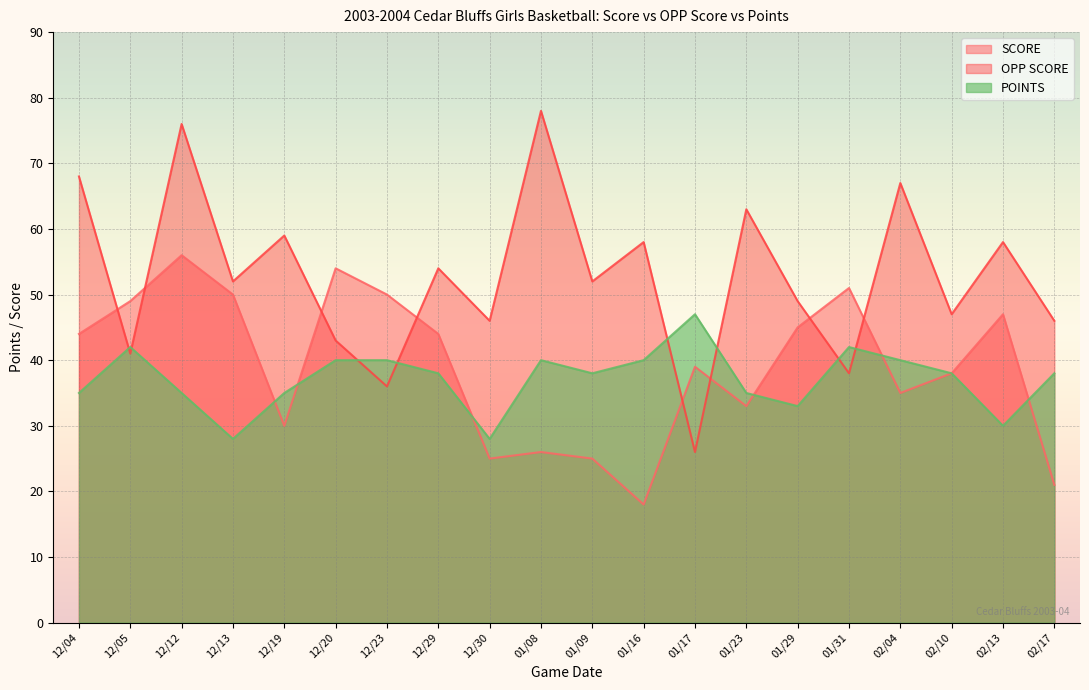

Is the value of OPP SCORE at 12/19 greater than the value of SCORE at 12/12?

Yes